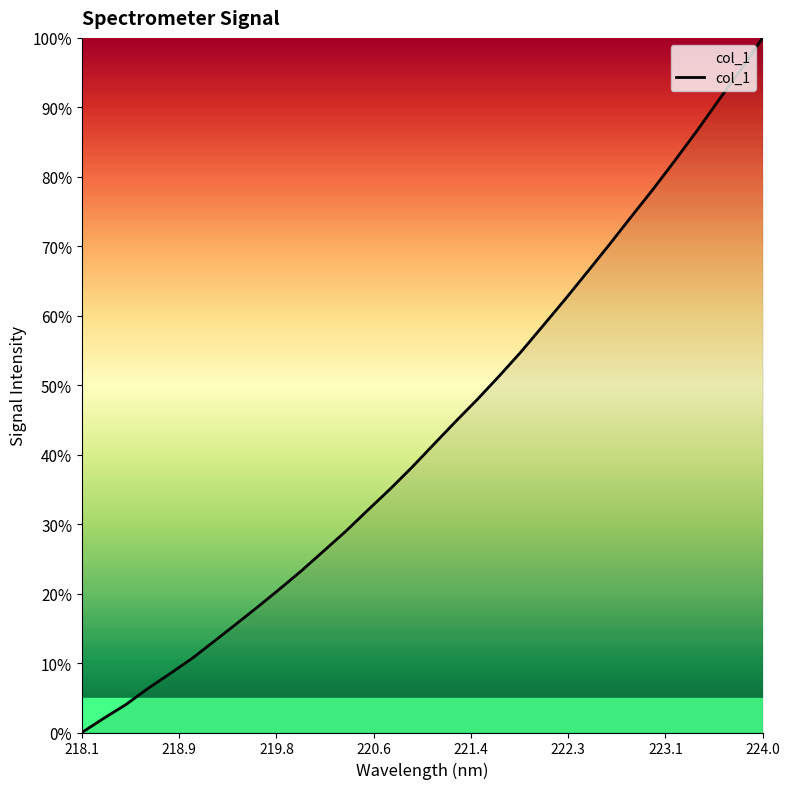

What is the greatest value displayed?

100.0